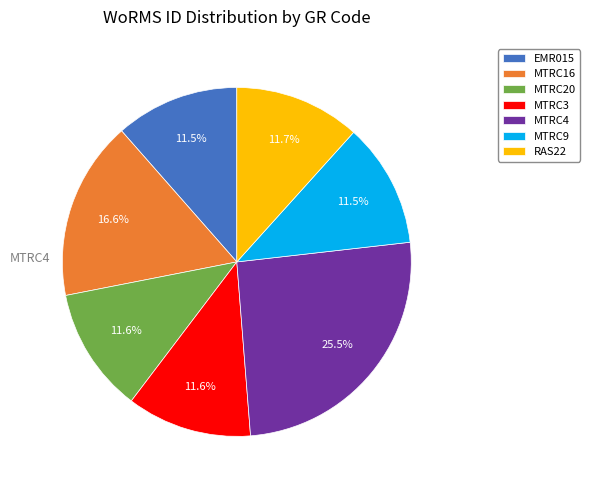

How many slices are in this pie chart?

7